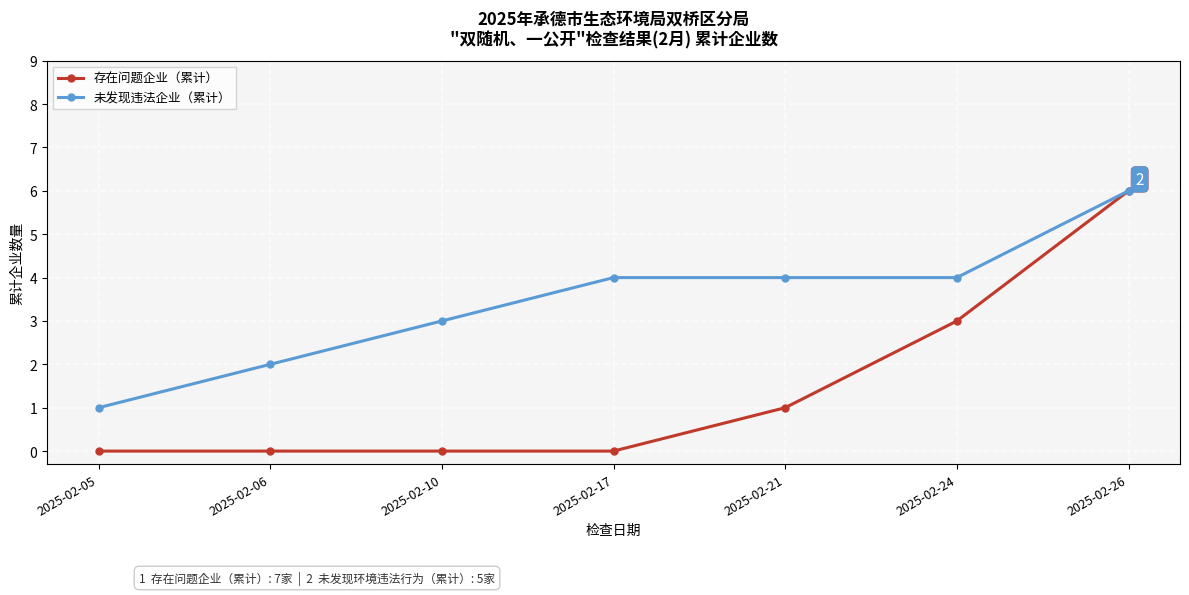

How many 存在问题企业（累计） values are between 0 and 3?

6